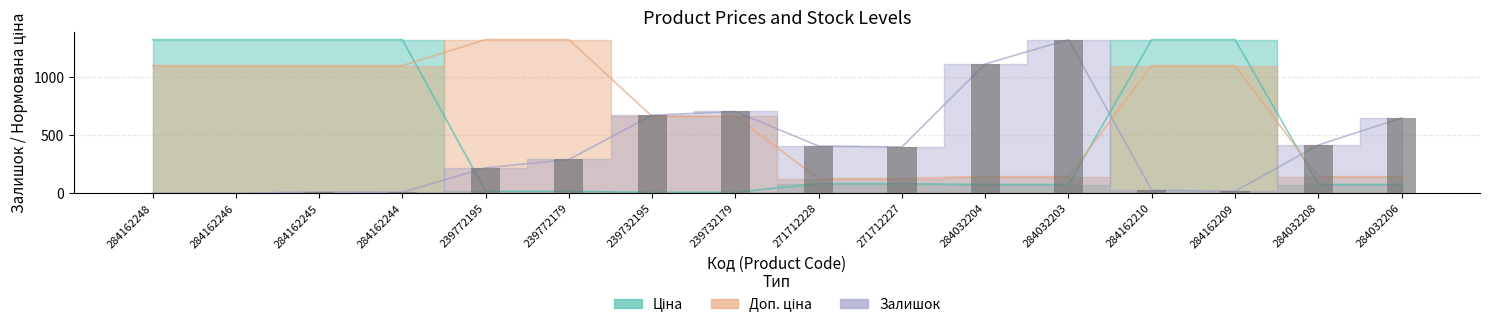

How many distinct data groups are displayed?

3